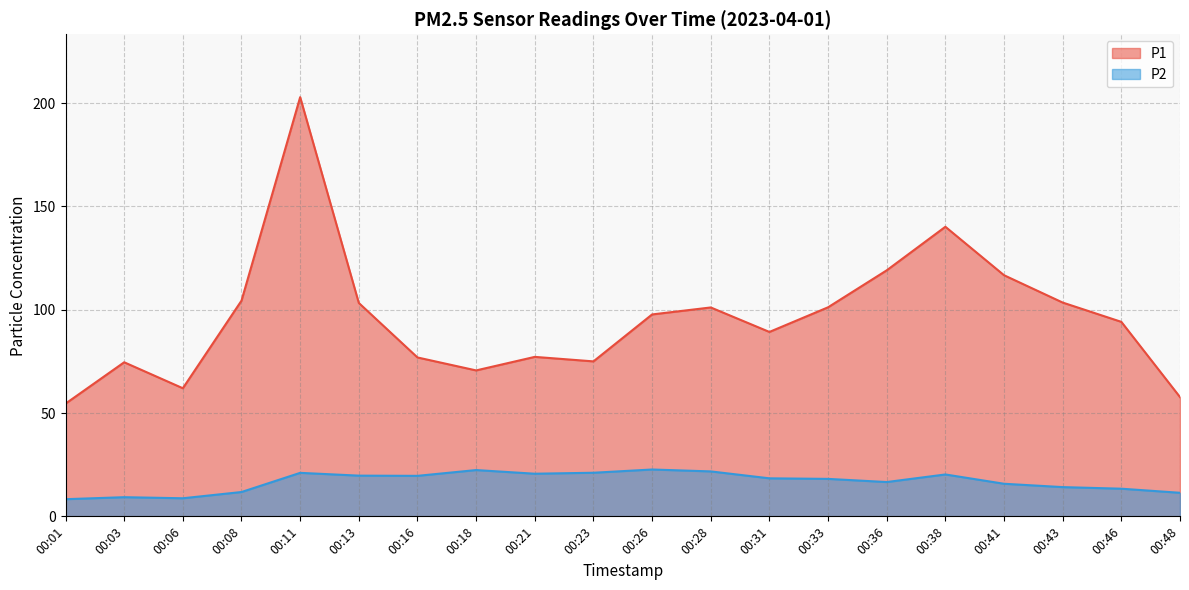

What is the difference between the P2 values at 00:41 and 00:46?

2.4